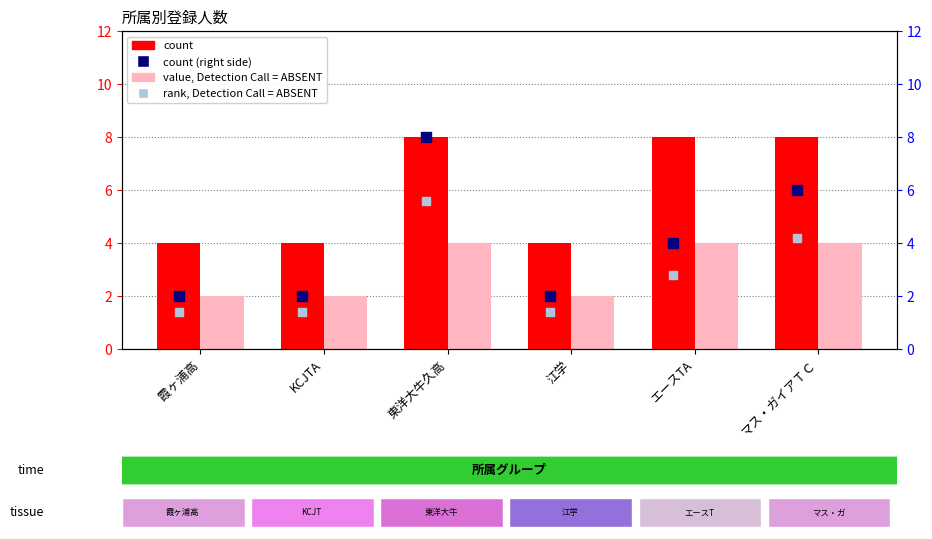

Which series reaches the minimum Y coordinate?

rank (right, ABSENT)